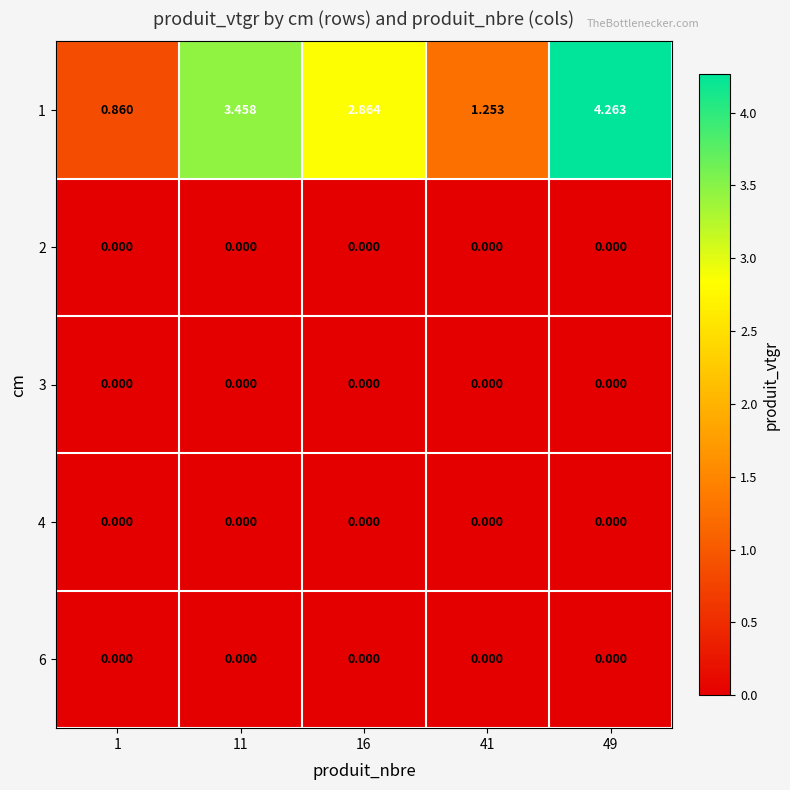

At which category does the chart reach its minimum across all series?

1